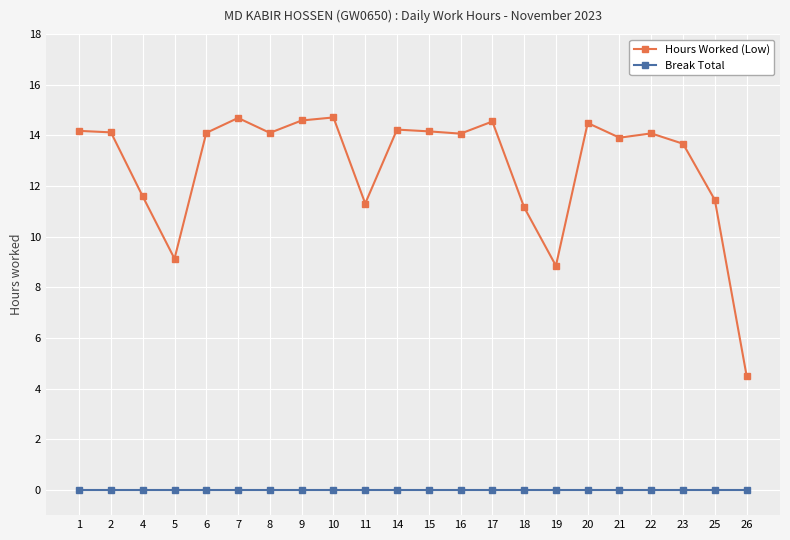

Rank the series by their average value, from highest to lowest.

Hours Worked (Low), Break Total